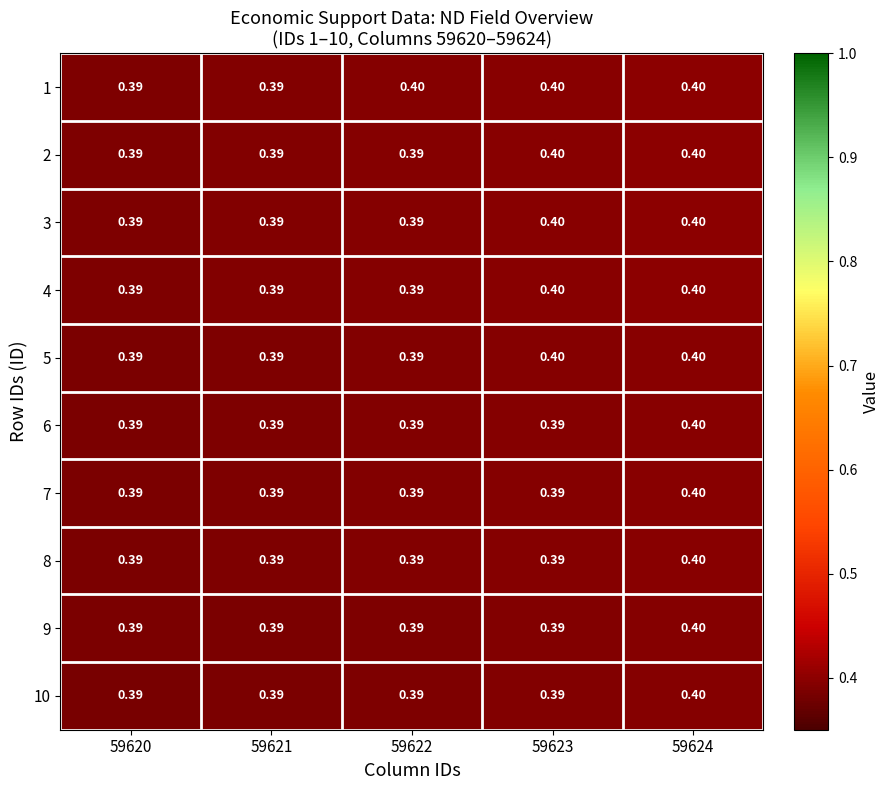

Is the value of 2 at 59624 greater than the value of 8 at 59622?

Yes